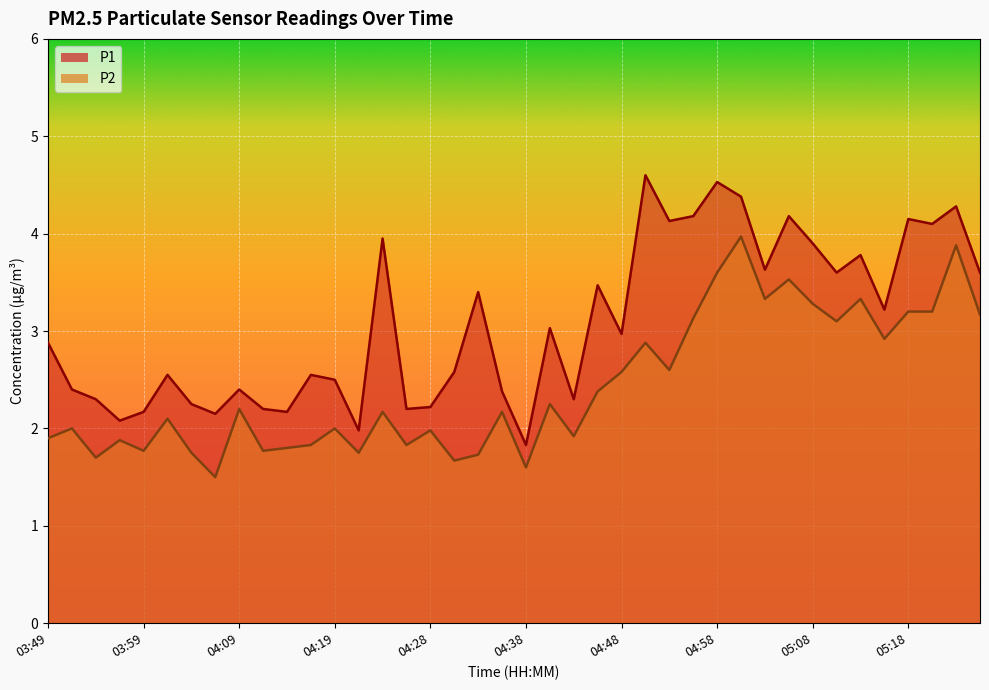

True or false: P2 and P1 intersect in this chart.

False